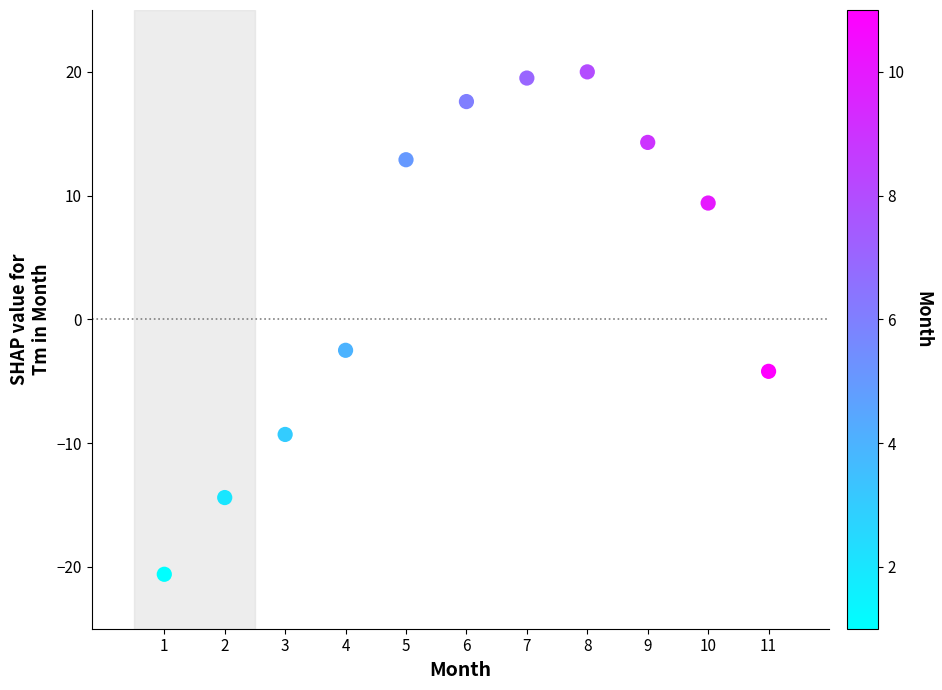

What is the range of X values (max minus min)?

10.0